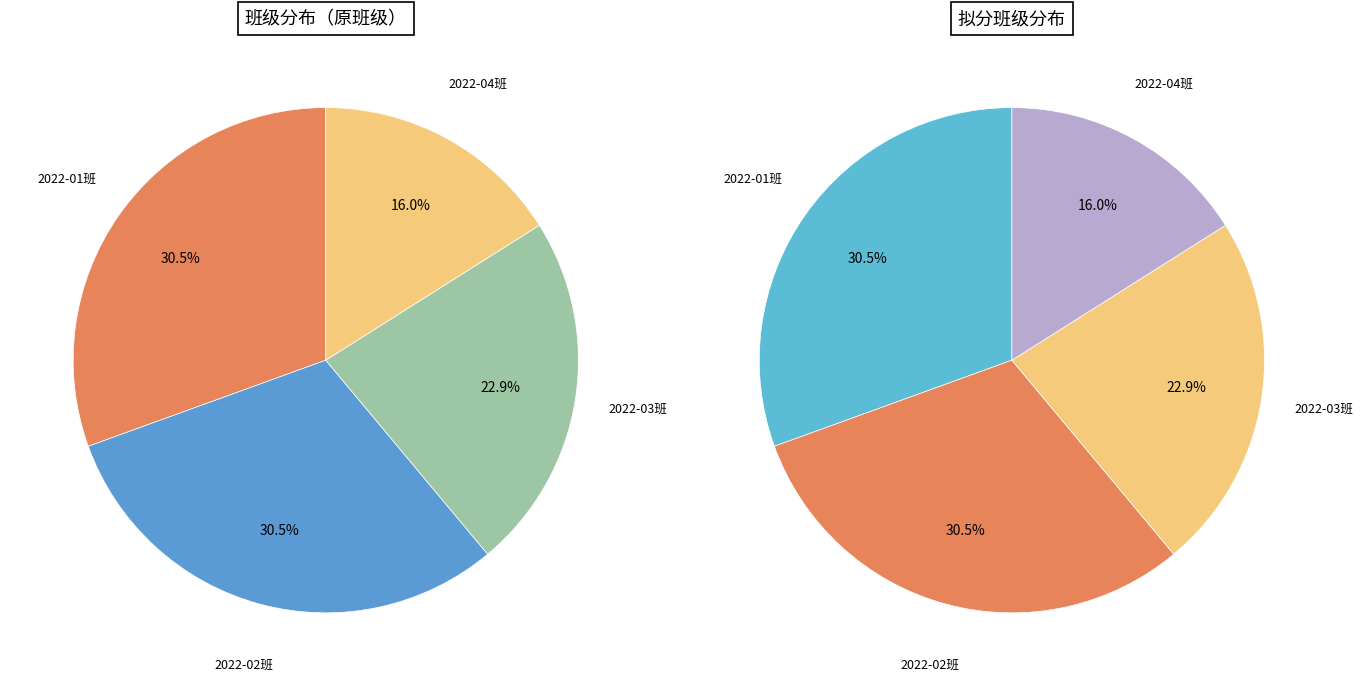

Is 能源与动力工程2022-01班 the majority of the pie?

No